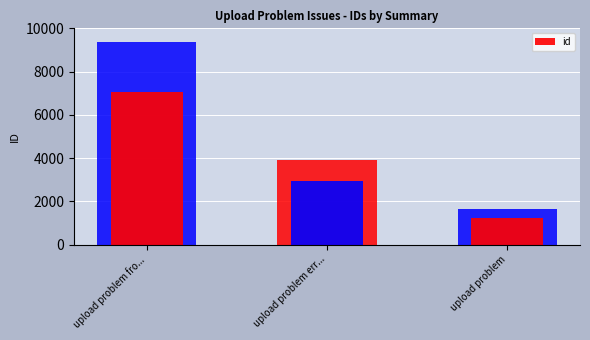

What is the change in value from upload problem fro... to upload problem?

-5815.5